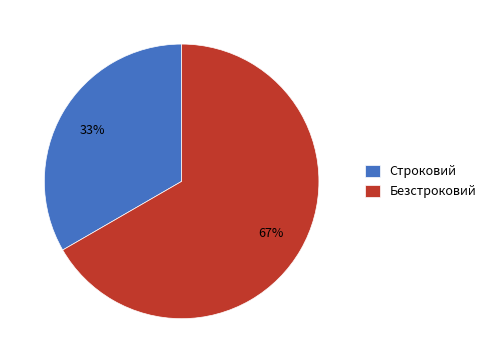

Which category has the smallest portion of the pie?

Строковий